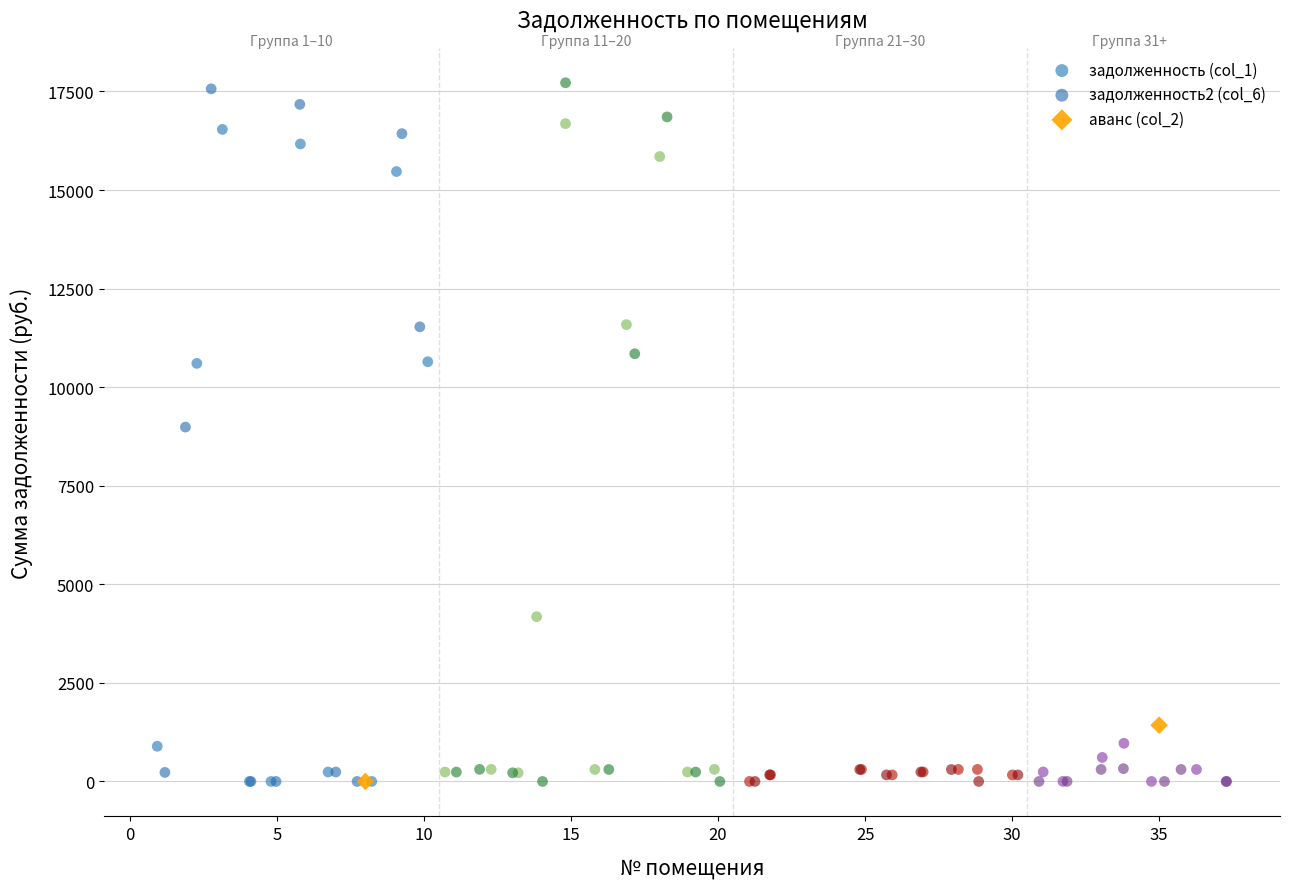

What are all the series names shown in the legend?

задолженность (col_1), задолженность2 (col_6), аванс (col_2)